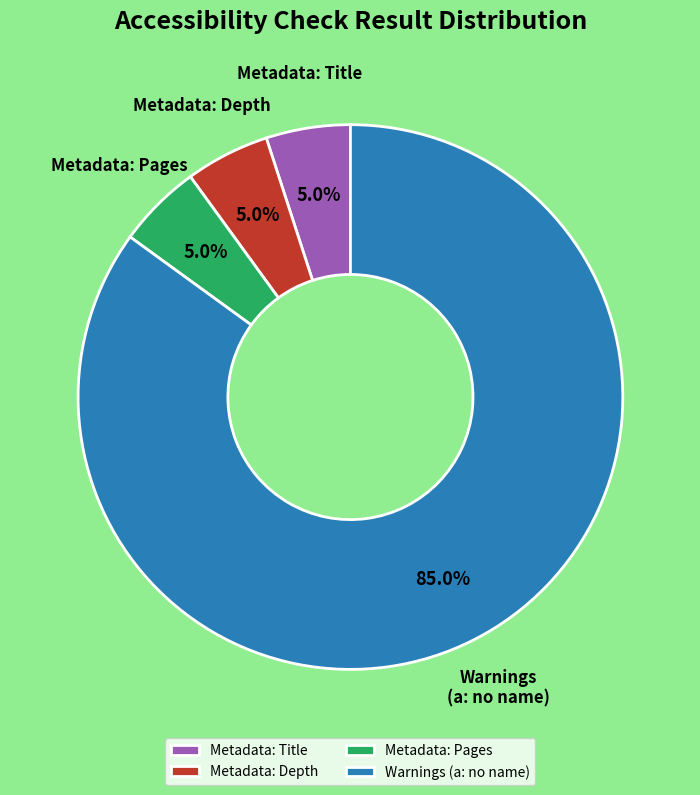

Is Metadata: Pages the majority of the pie?

No